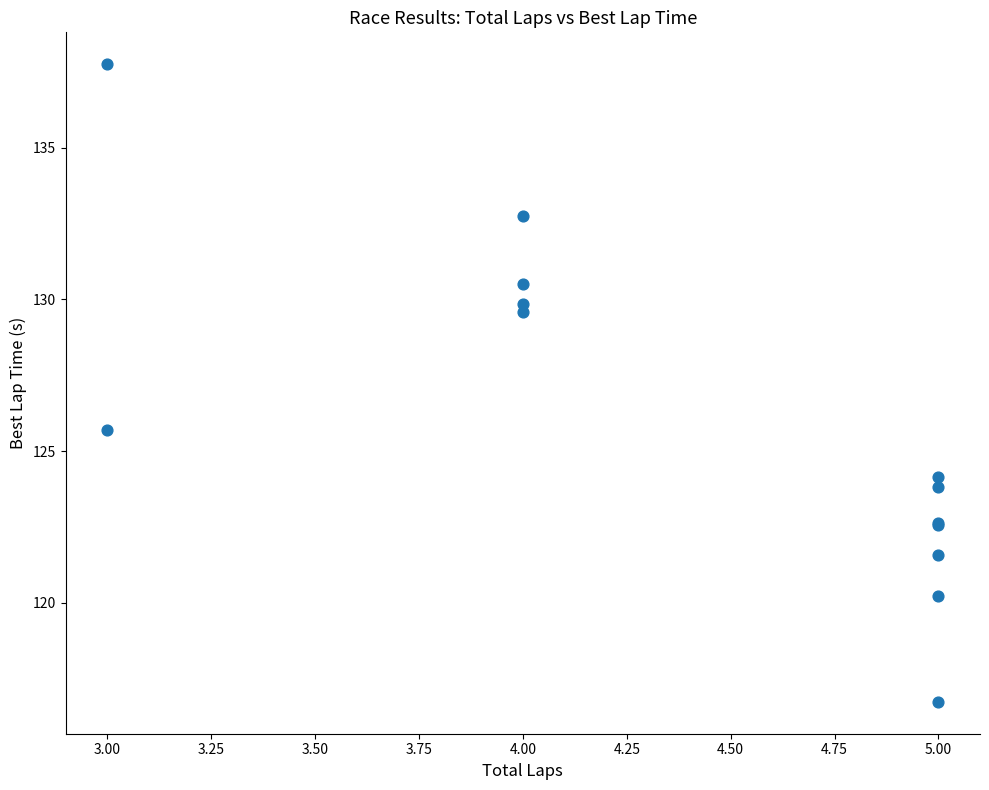

What Y value in the scatter plot is closest to 127?

125.7